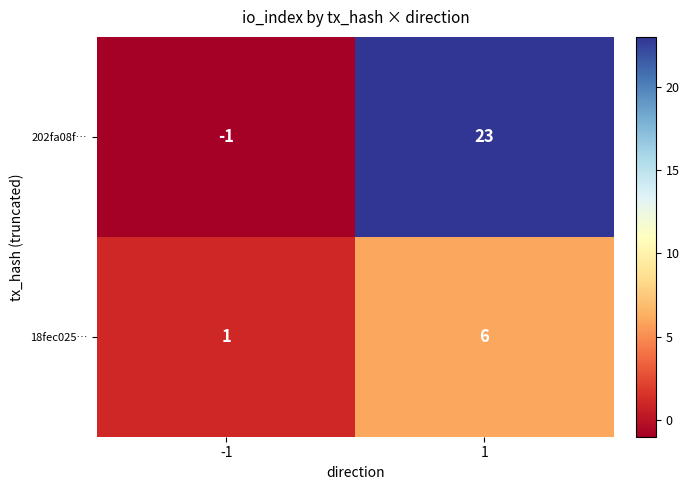

What is the approximate value of 18fec025… at 1?

6